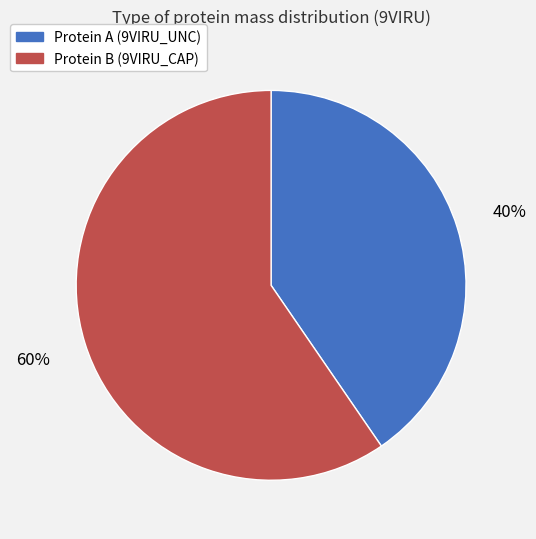

How many segments does this pie chart have?

2